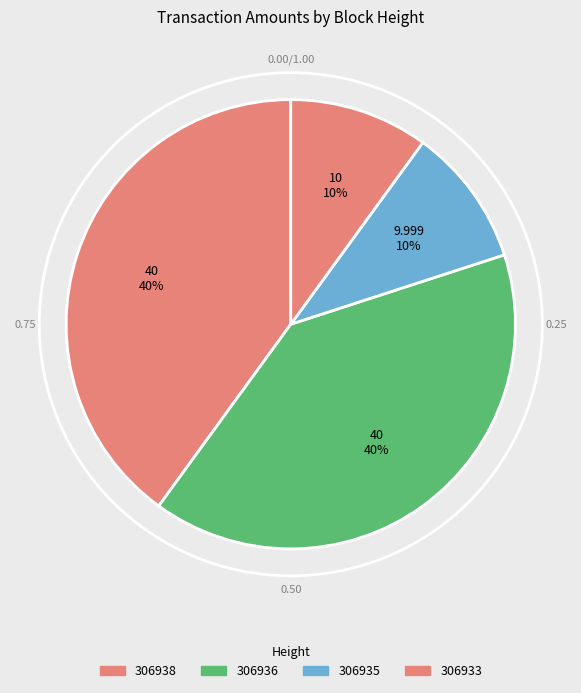

How many slices are in this pie chart?

4